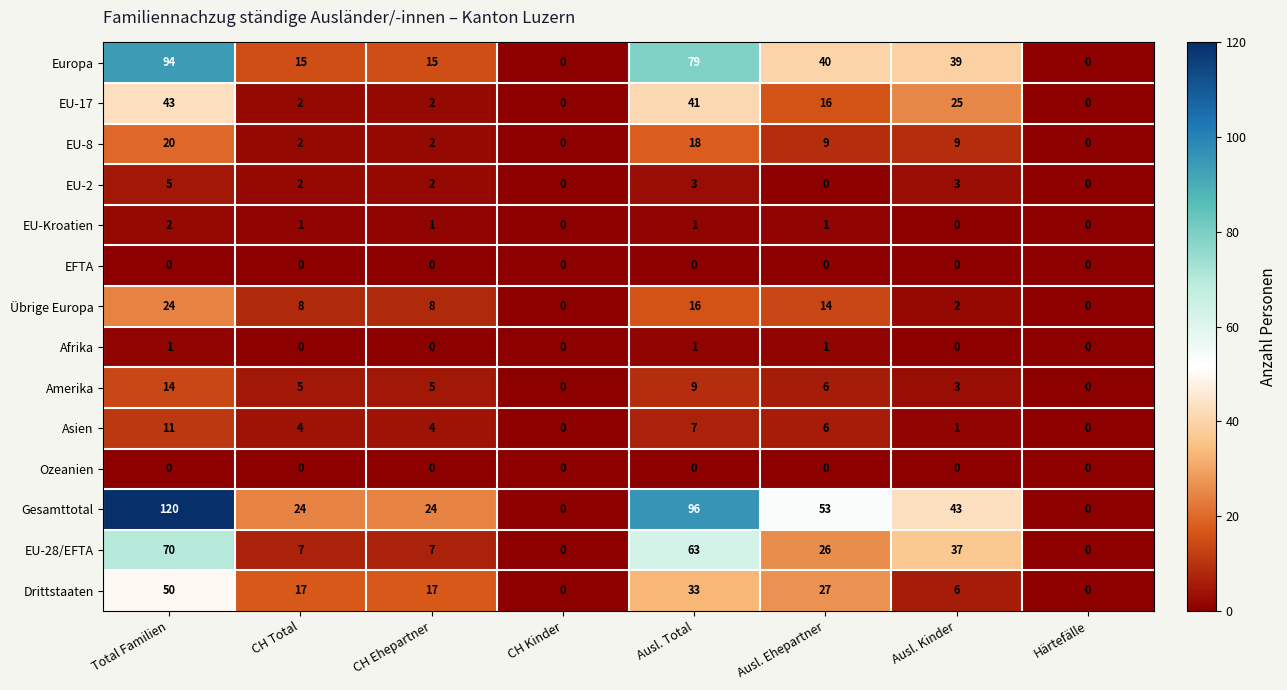

At which category is the sum across all series the highest?

Total Familien